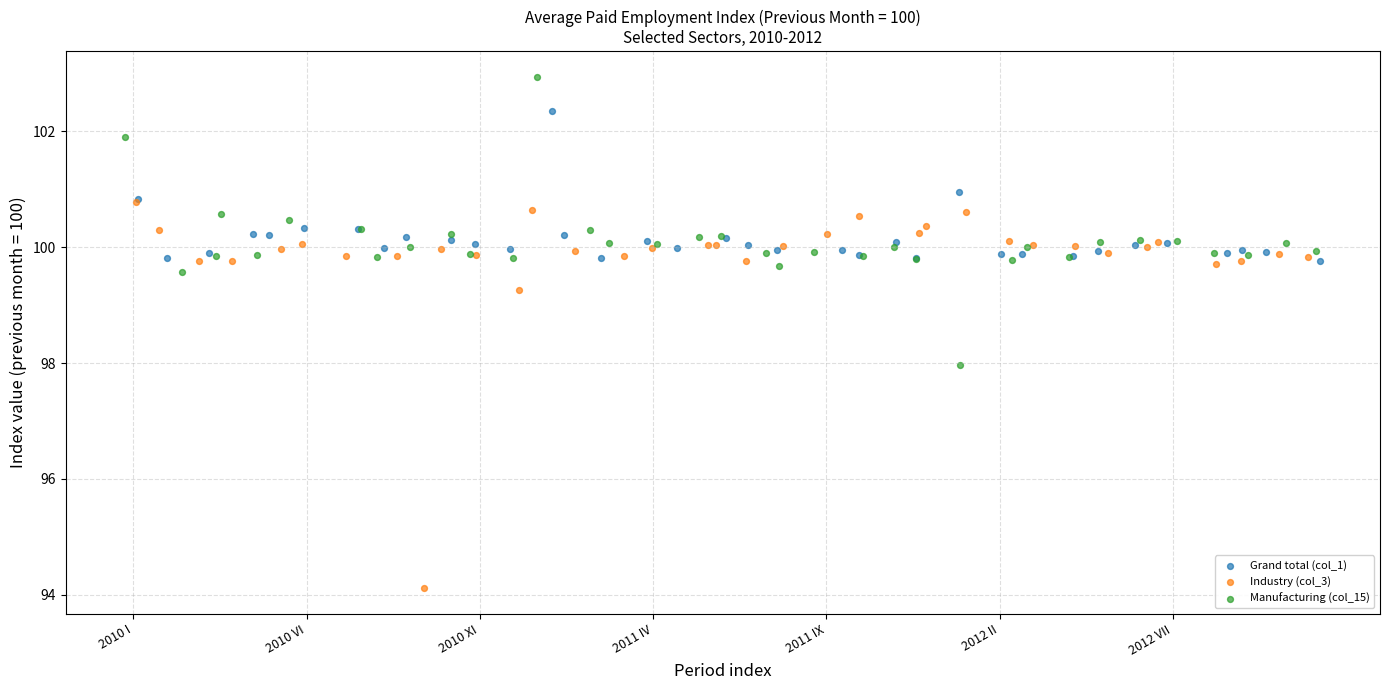

Which series reaches the minimum Y coordinate?

Industry (col_3)